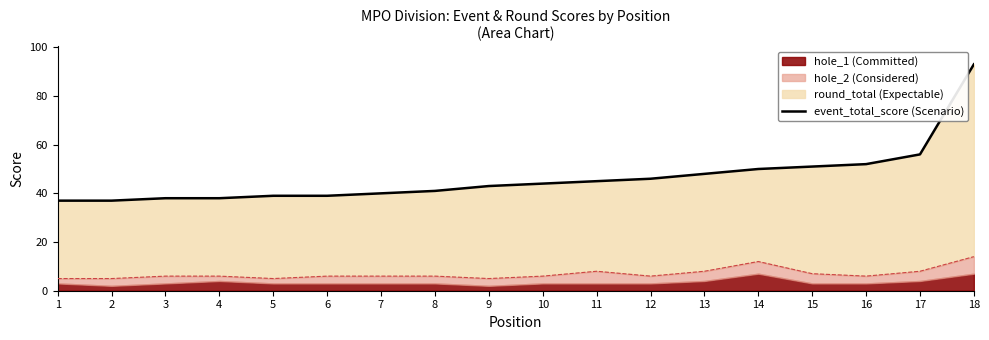

What is the change in value from 14 to 17?

+6